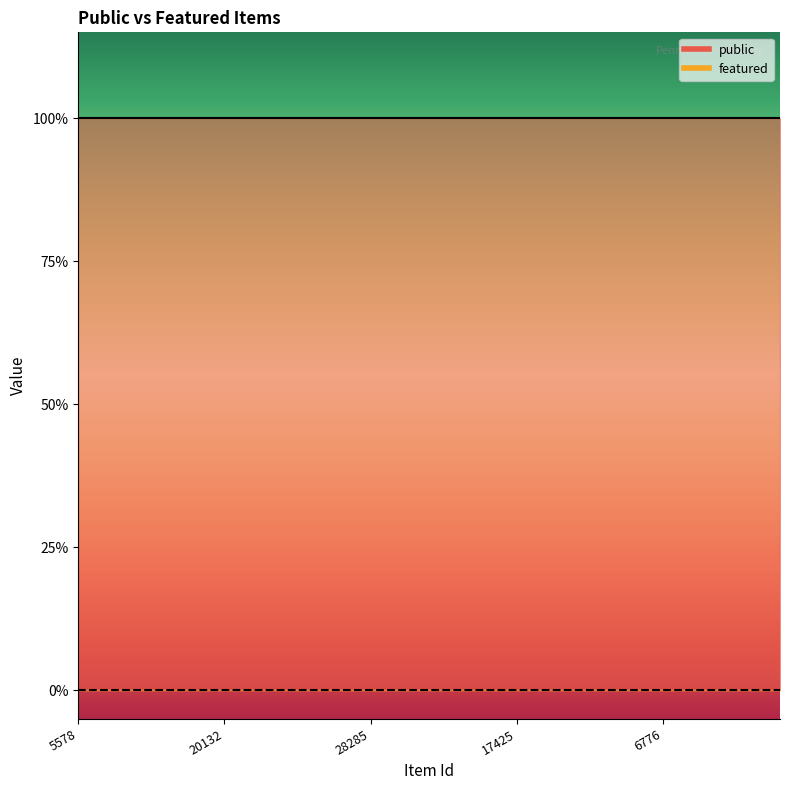

What is the label of the 7th point from the left?

9412